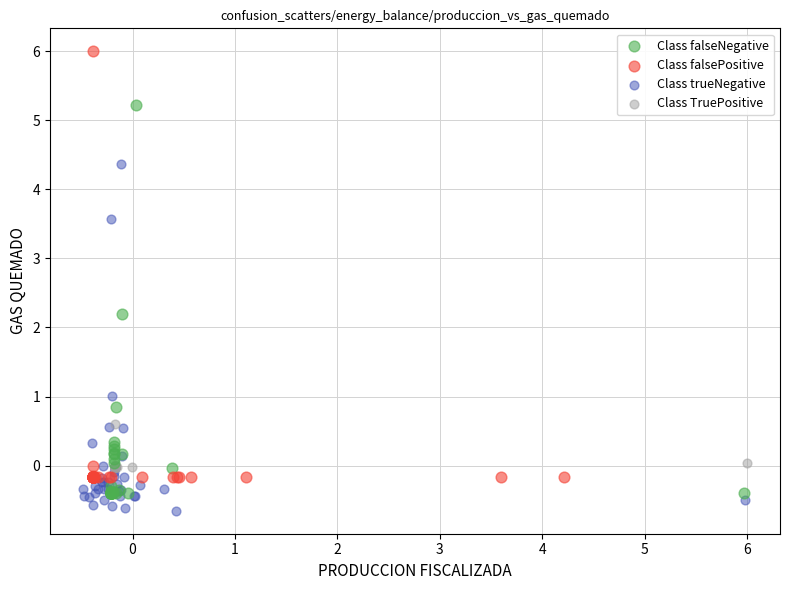

Which series reaches the minimum Y coordinate?

Class trueNegative